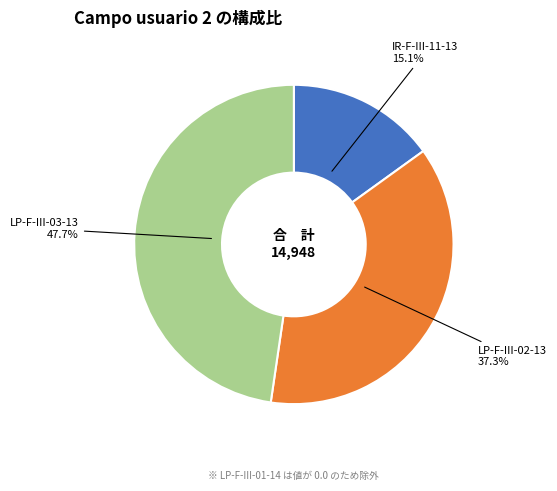

Does LP-F-III-02-13 account for over 50% of the chart?

No